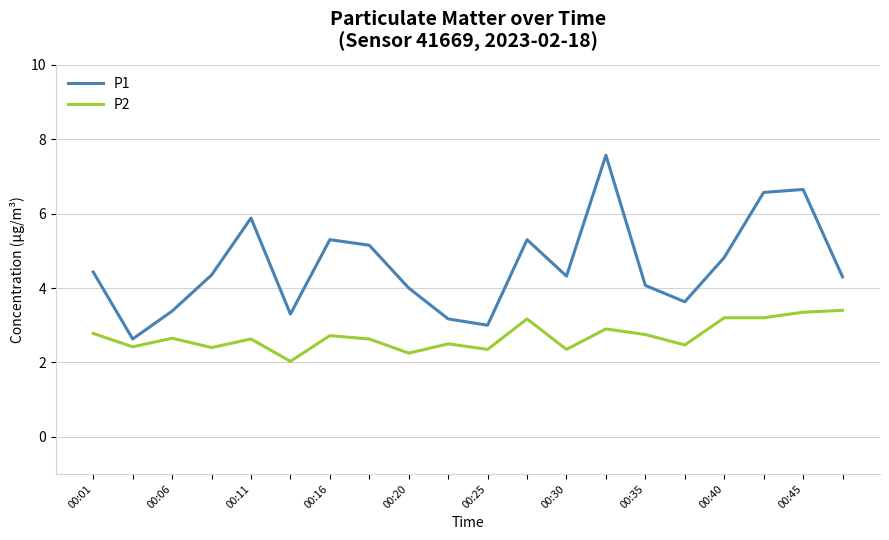

Which series has the largest range (max minus min)?

P1